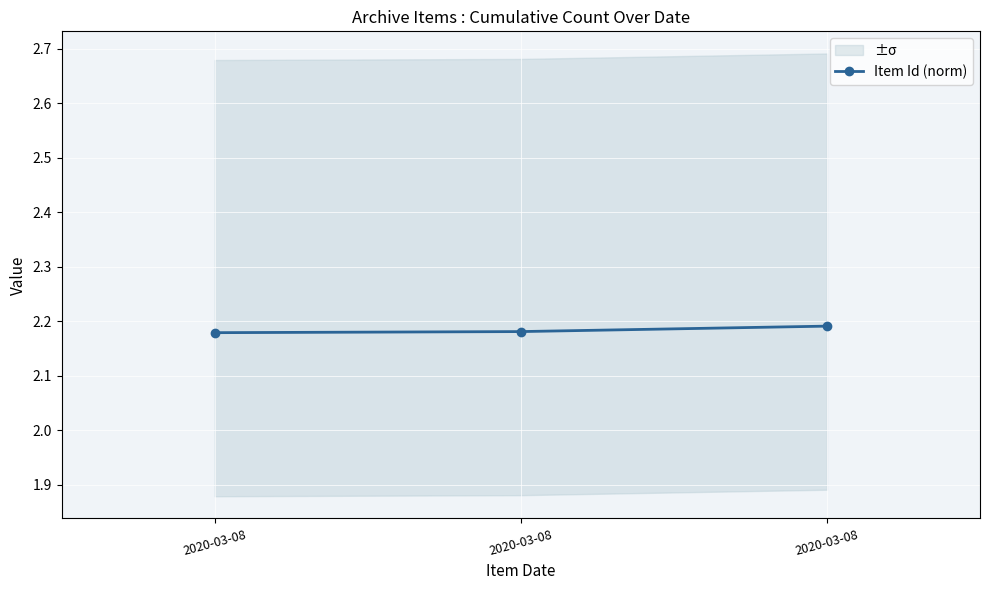

At which label is the value closest to 2?

2020-03-08